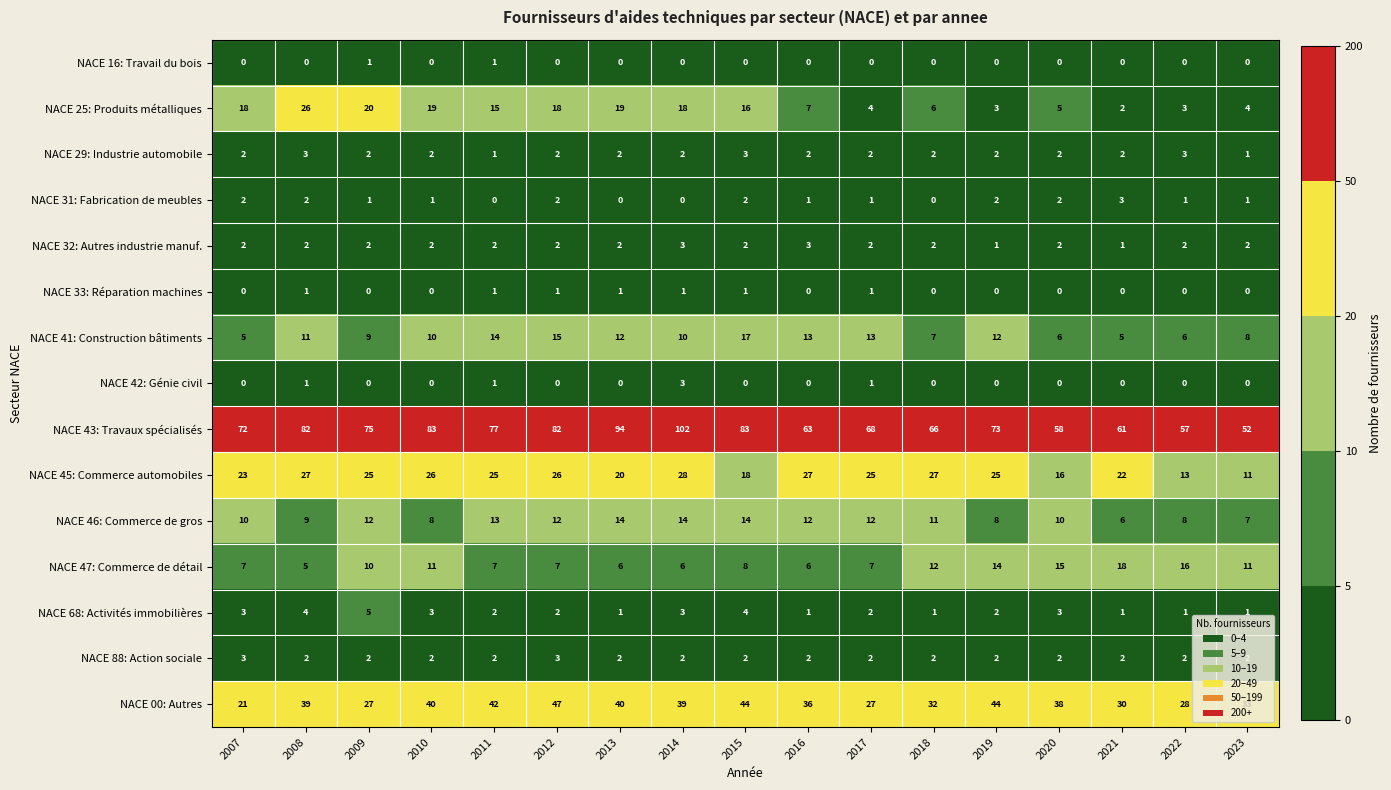

What is the highest value of the NACE 47: Commerce de détail series?

18